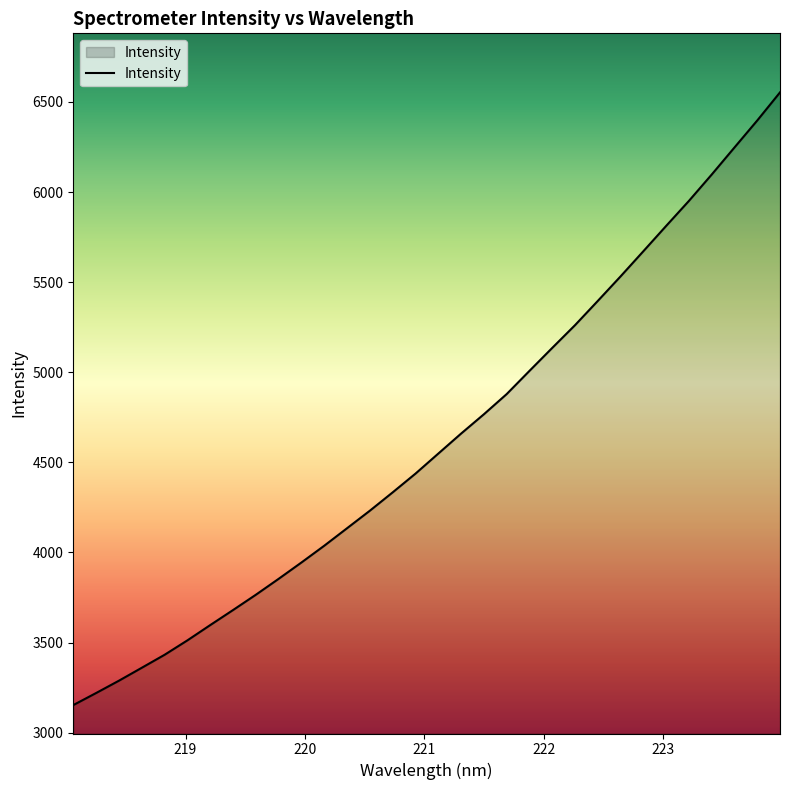

What is the smallest value displayed?

3153.3